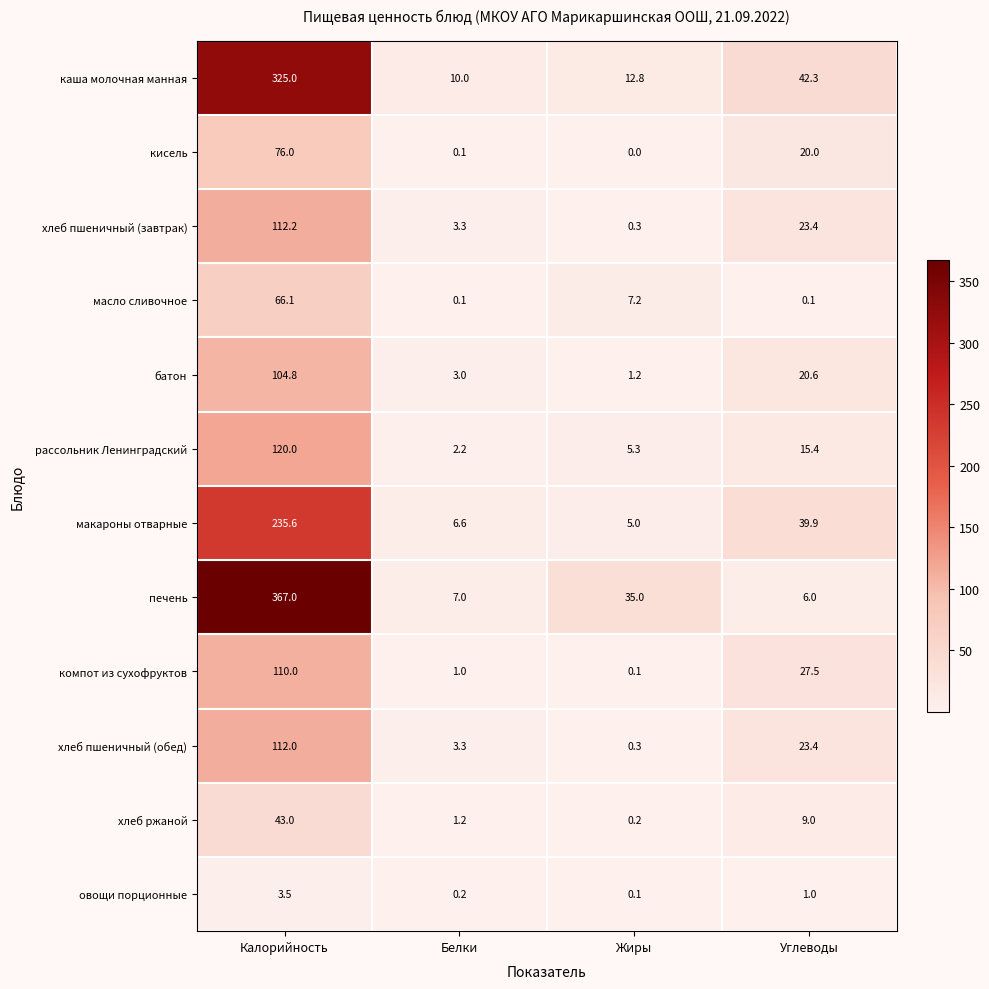

Which label corresponds to the largest value in the chart?

Калорийность